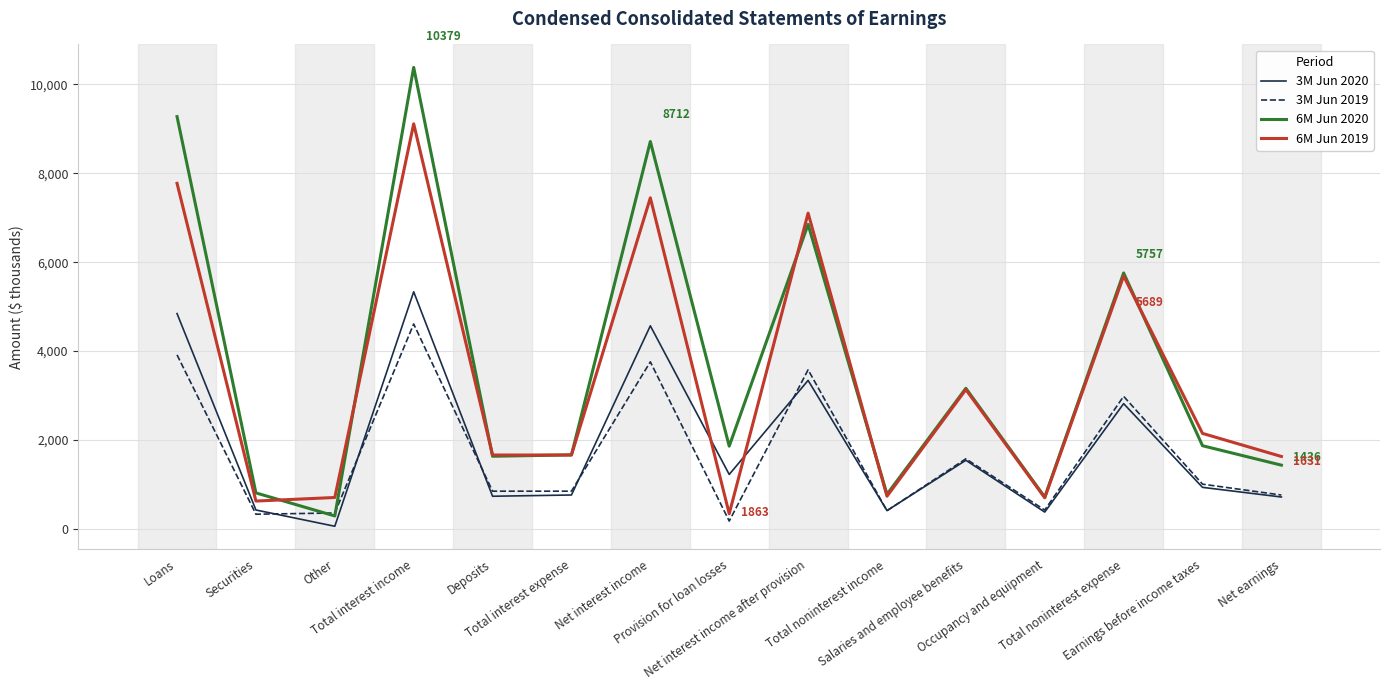

How many values in the 3M Jun 2020 series are below 937?

7